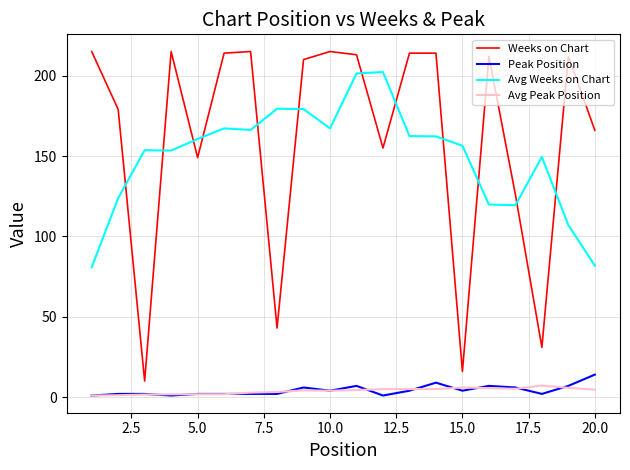

Which series has the largest range (max minus min)?

Weeks on Chart